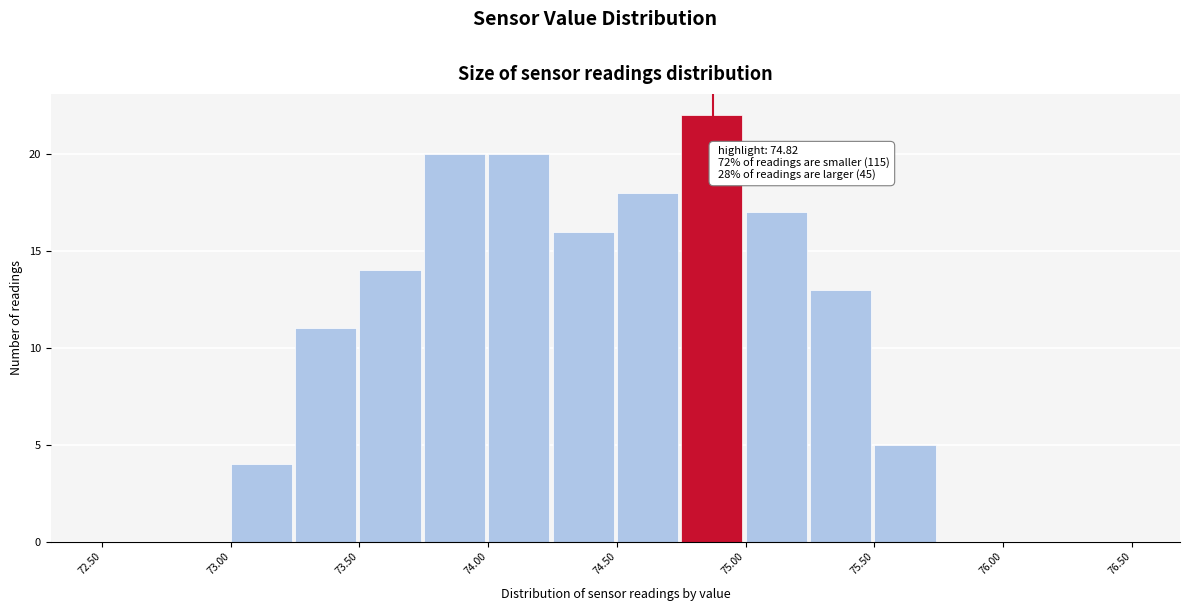

Which range on the x-axis has the tallest bar?

74.75 to 75.00